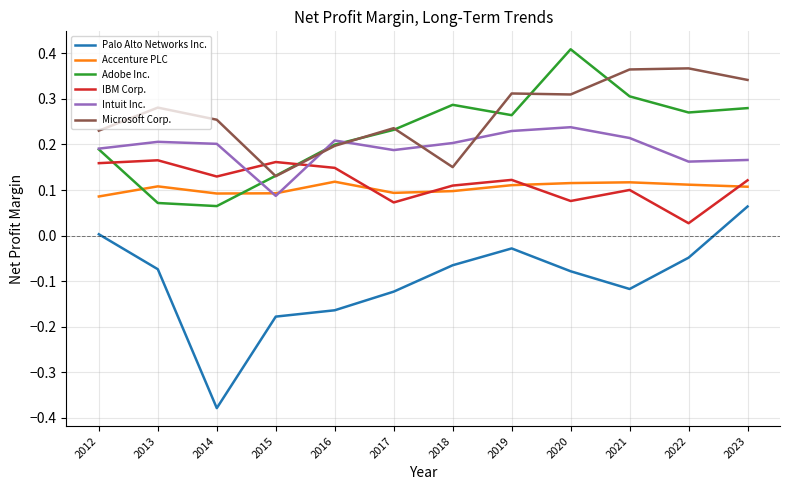

True or false: Accenture PLC and Palo Alto Networks Inc. intersect in this chart.

False